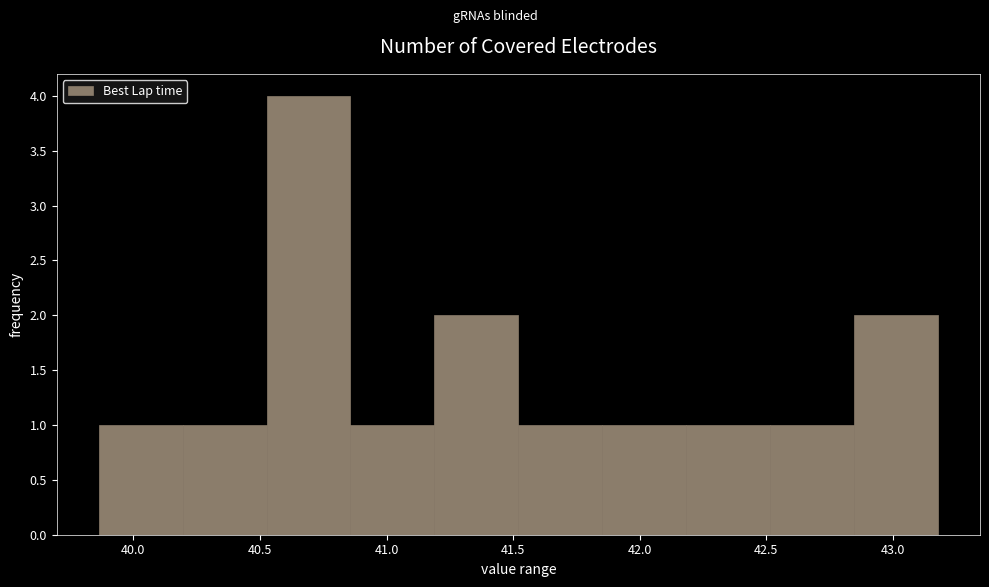

What is the height of the bar covering 42.50 to 42.85 on the x-axis? Neither the bar edges nor the heights are printed on the chart, so give them approximately, as read against the axes.

1